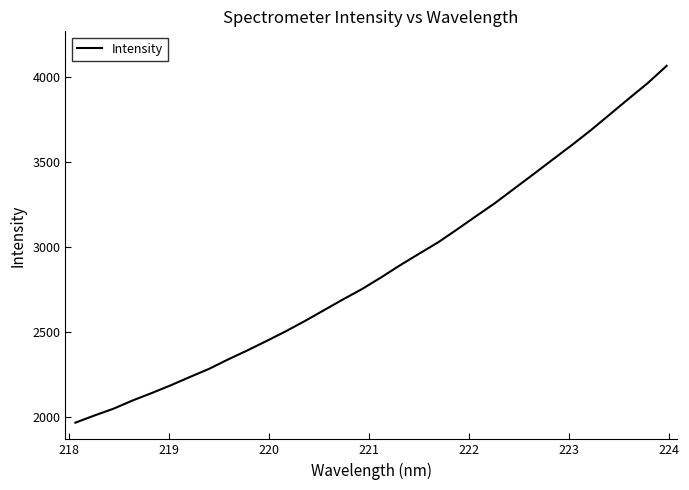

What is the smallest value displayed?

1965.5